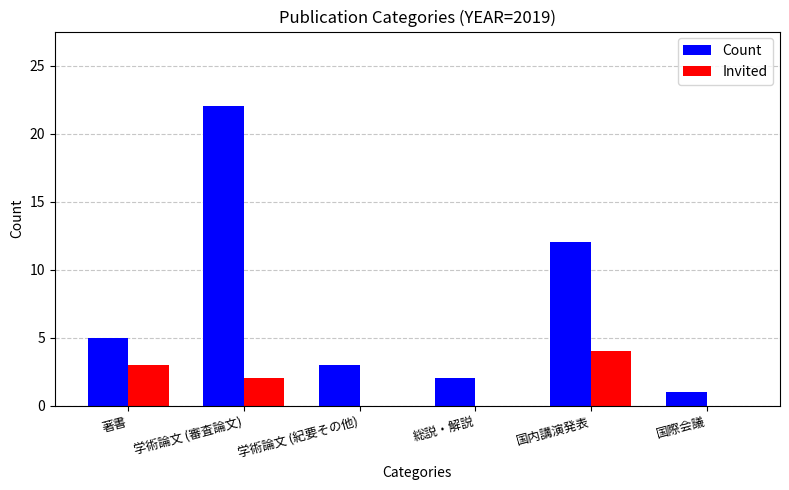

What is the sum of the Count values at 国内講演発表 and 総説・解説?

14